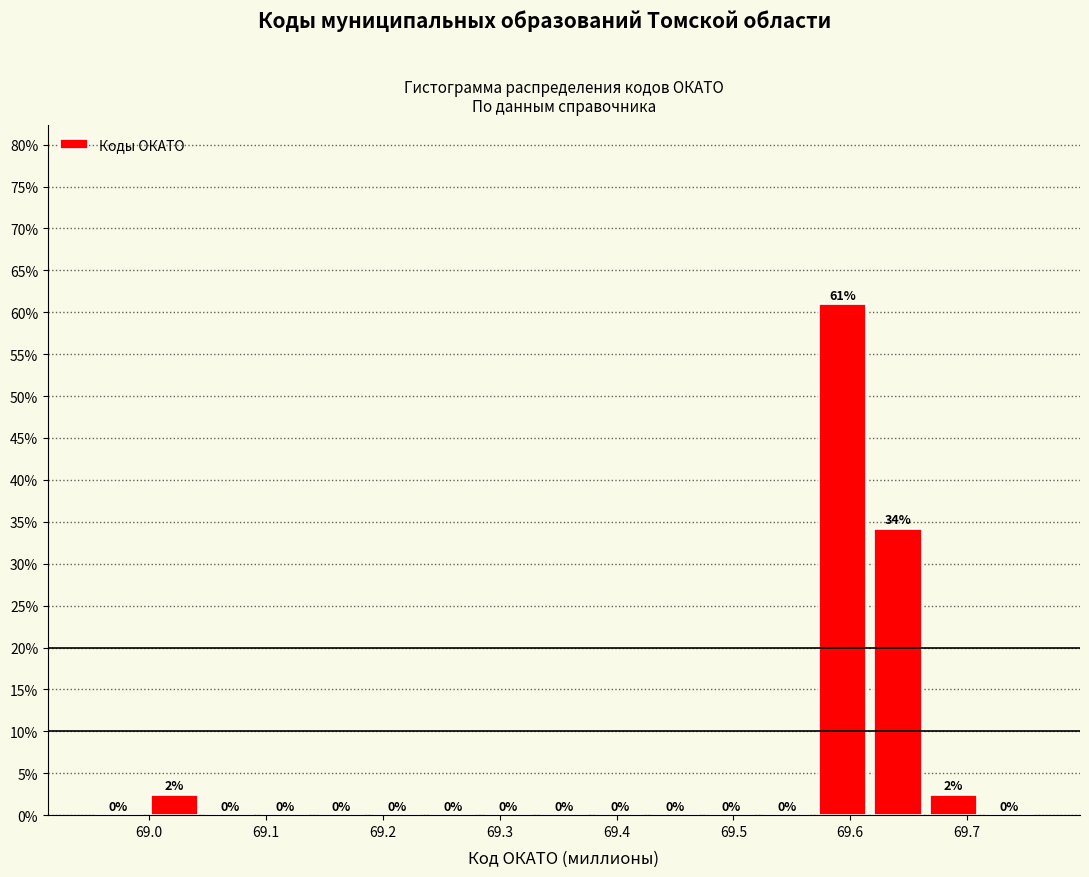

Over which range of the x-axis is the bar tallest?

69.57 to 69.62